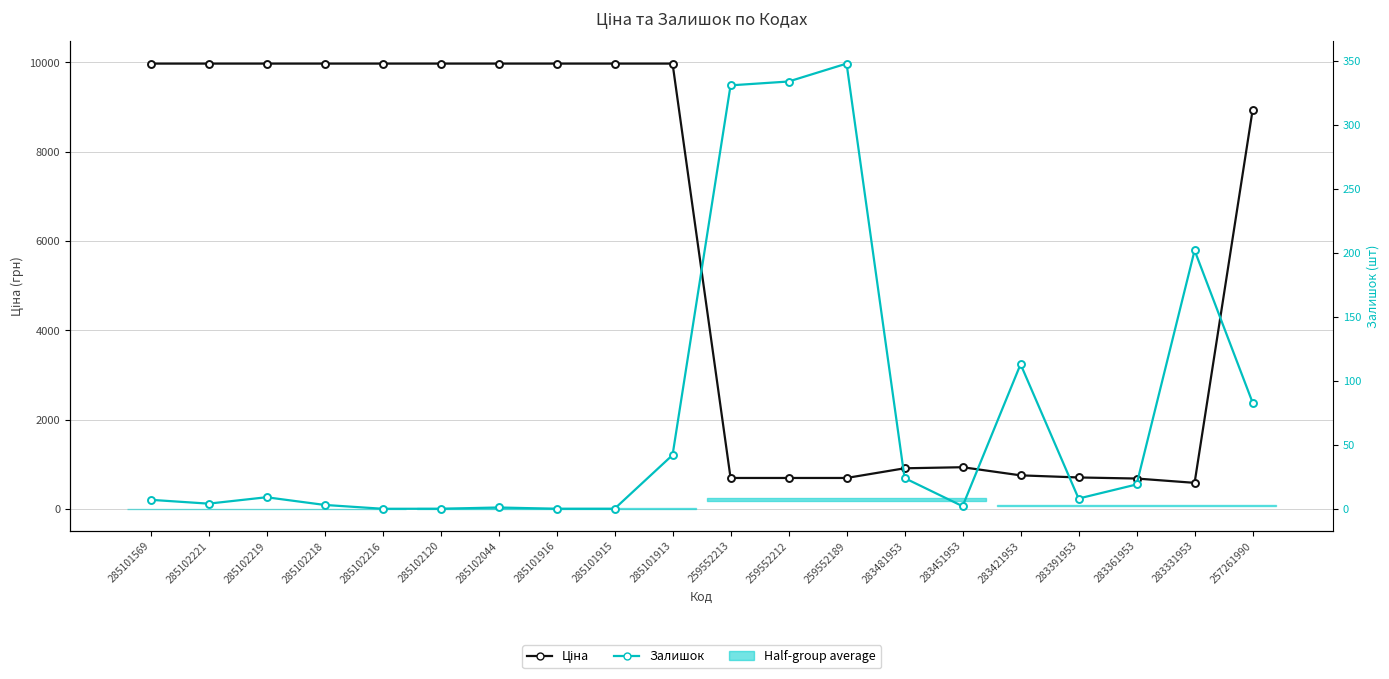

List the labels in order of Ціна value, smallest first.

283331953, 283361953, 259552213, 259552212, 259552189, 283391953, 283421953, 283481953, 283451953, 257261990, 285101569, 285102221, 285102219, 285102218, 285102216, 285102120, 285102044, 285101916, 285101915, 285101913